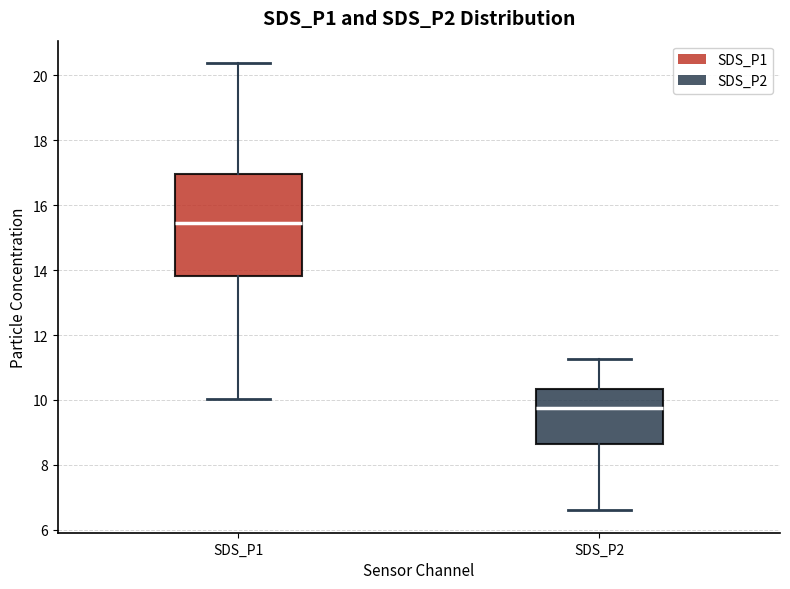

Which box has the highest median line?

SDS_P1